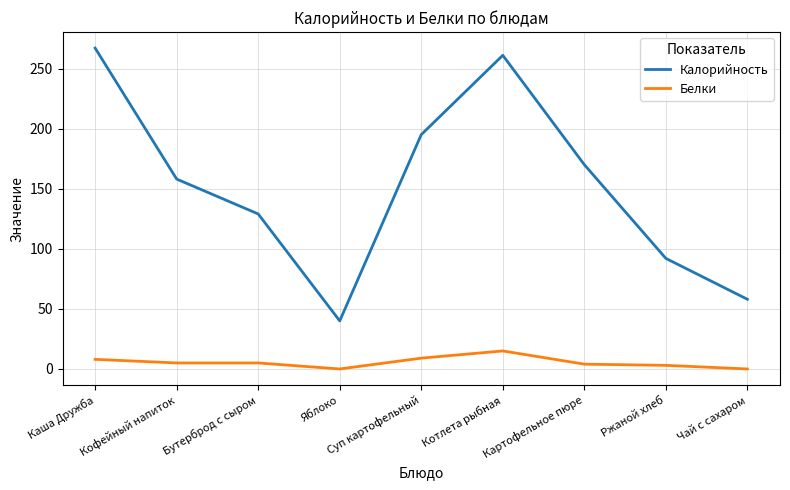

What is the lowest value of the Калорийность series?

40